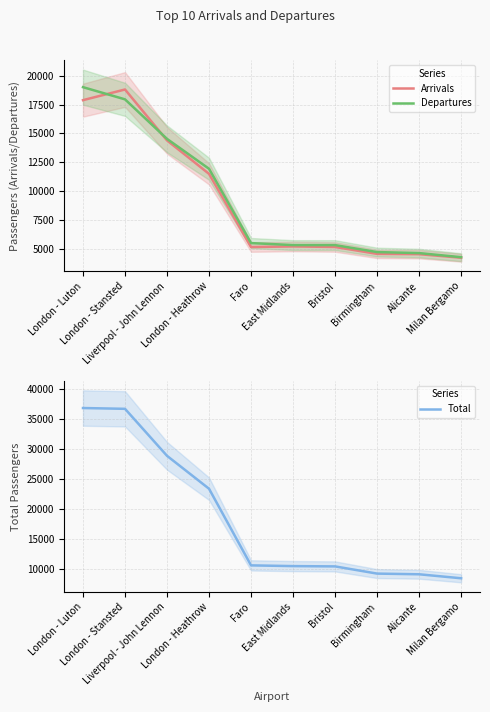

True or false: Departures has a value of 4166 at London - Stansted.

False